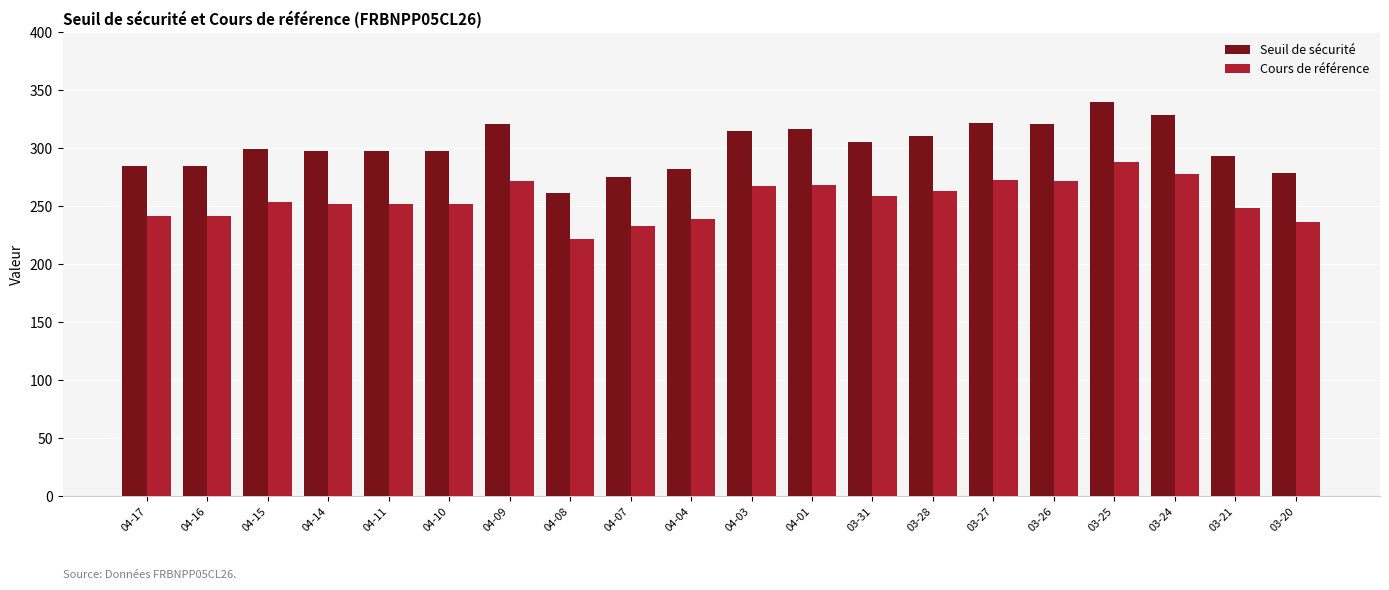

What is the label of the 16th bar from the right?

04-11